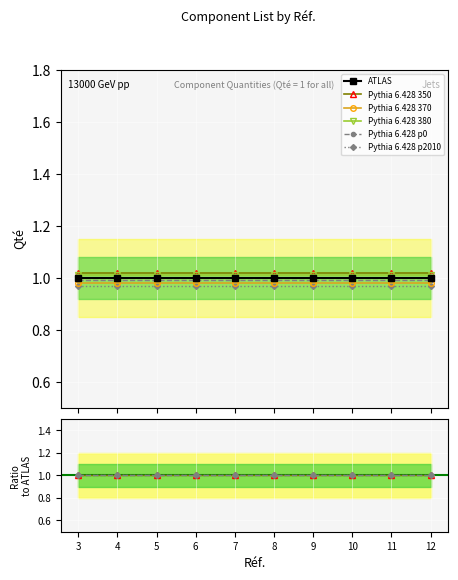

True or false: Pythia 6.428 370 and Pythia 6.428 p0 intersect in this chart.

False